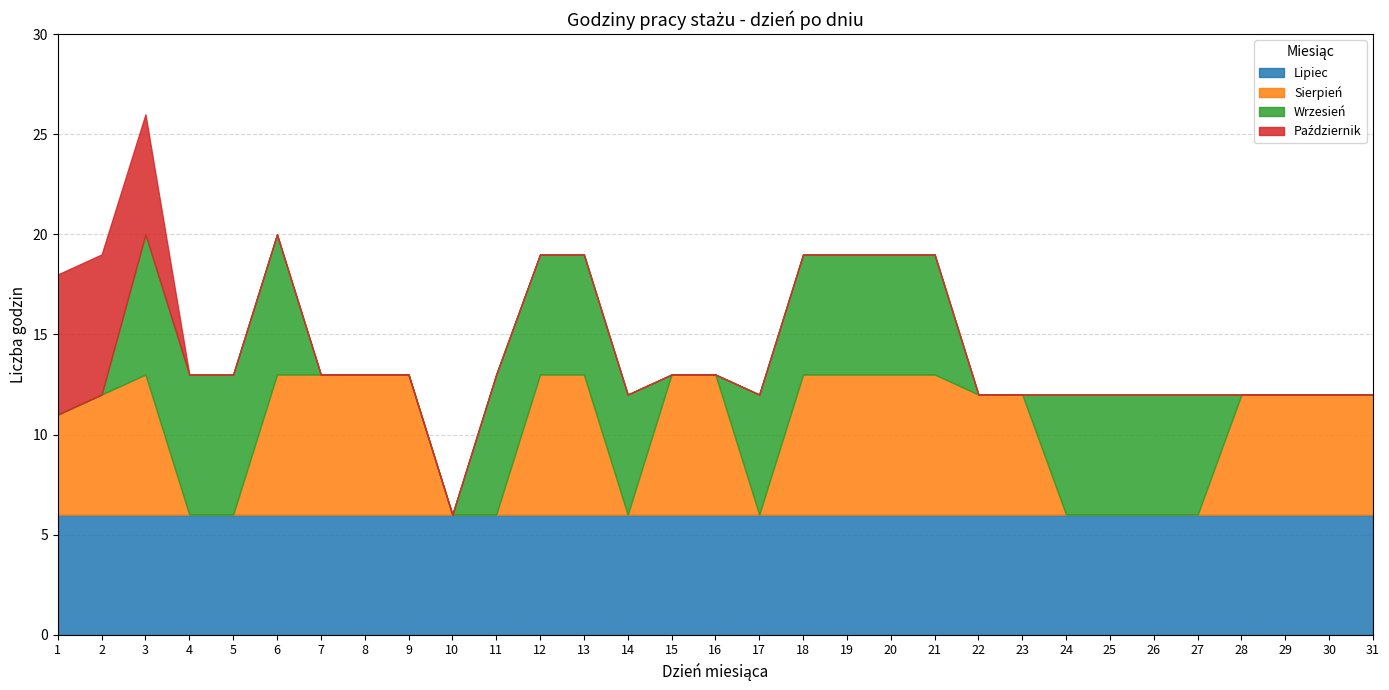

Where do Wrzesień and Lipiec first cross each other?

2 and 3